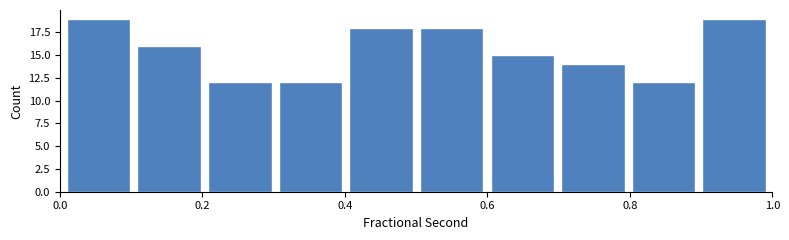

Reading left to right, list every bar in this chart as the range it spans on the x-axis followed by its height. Neither the bar edges nor the heights are printed on the chart, so give them approximately, as read against the axes.

0.0 to 0.1: 19
0.1 to 0.2: 16
0.2 to 0.3: 12
0.3 to 0.4: 12
0.4 to 0.5: 18
0.5 to 0.6: 18
0.6 to 0.7: 15
0.7 to 0.8: 14
0.8 to 0.9: 12
0.9 to 1.0: 19